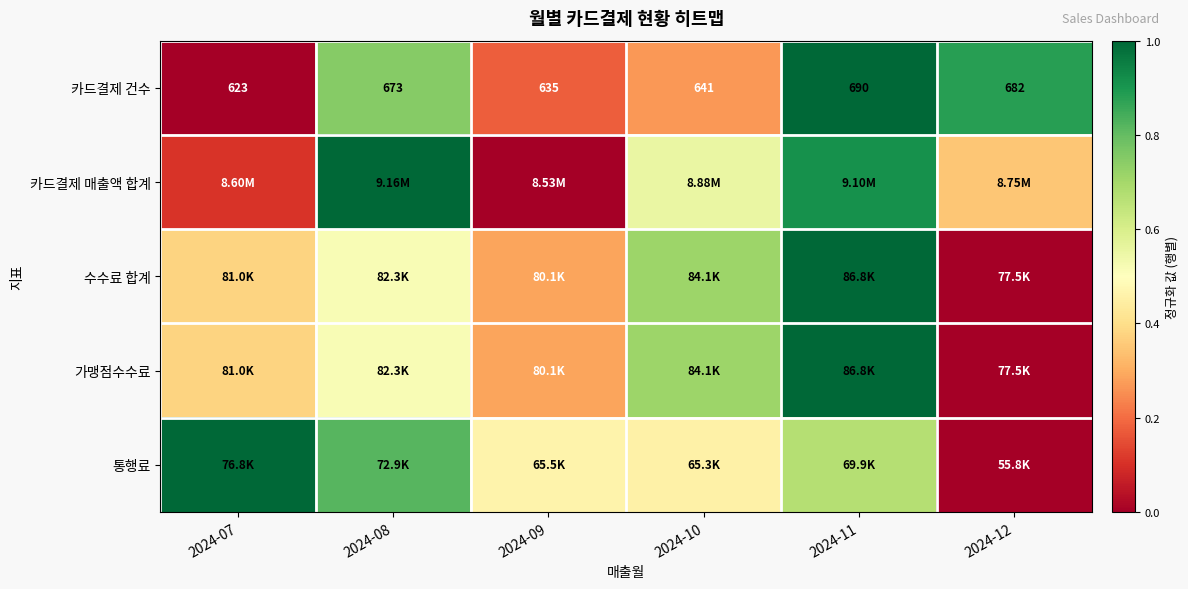

The value of 수수료 합계 at 2024-10 is 0.7. True or false?

True